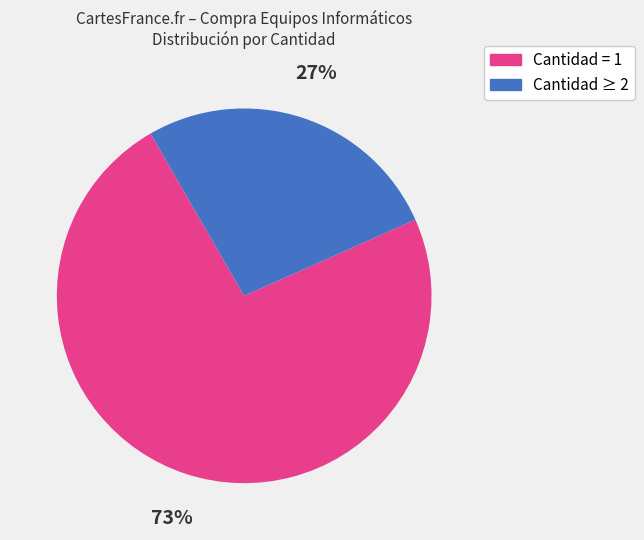

To the nearest percent, what is the average slice percentage?

50%